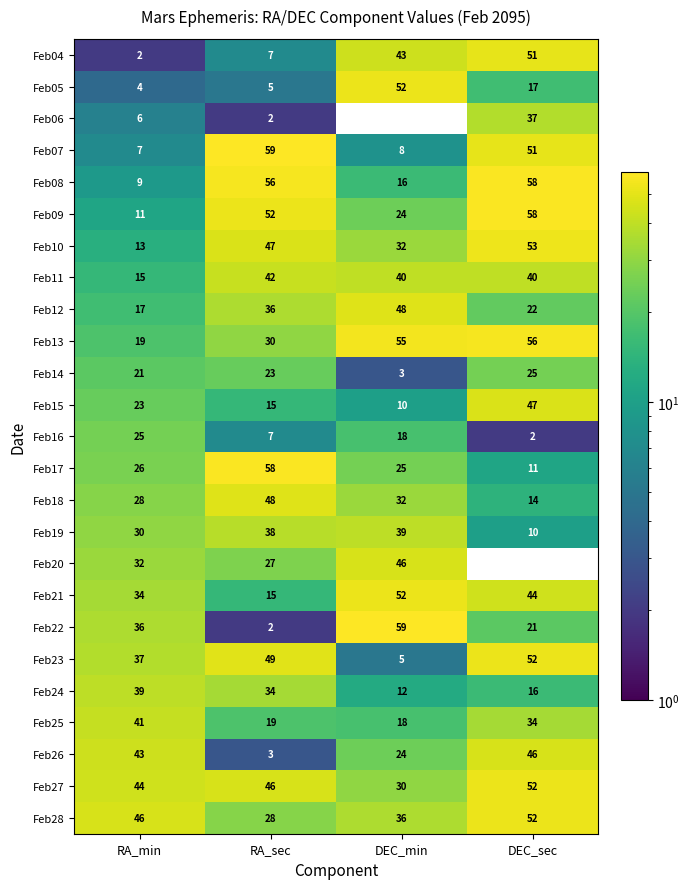

What is the highest value of the Feb23 series?

52